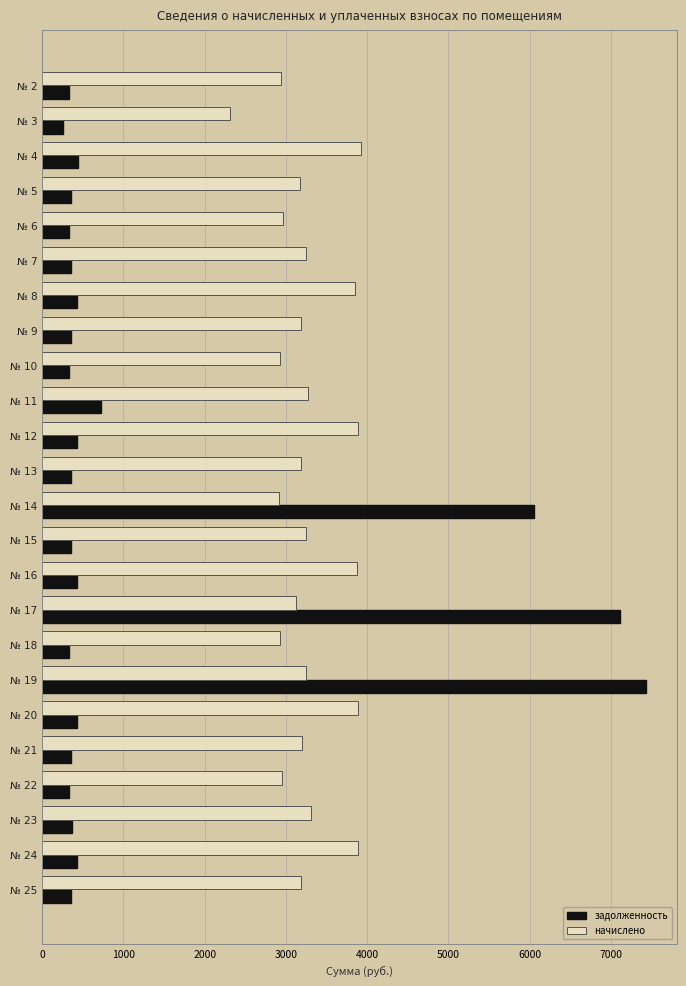

At which label does начислено reach its minimum?

№ 3